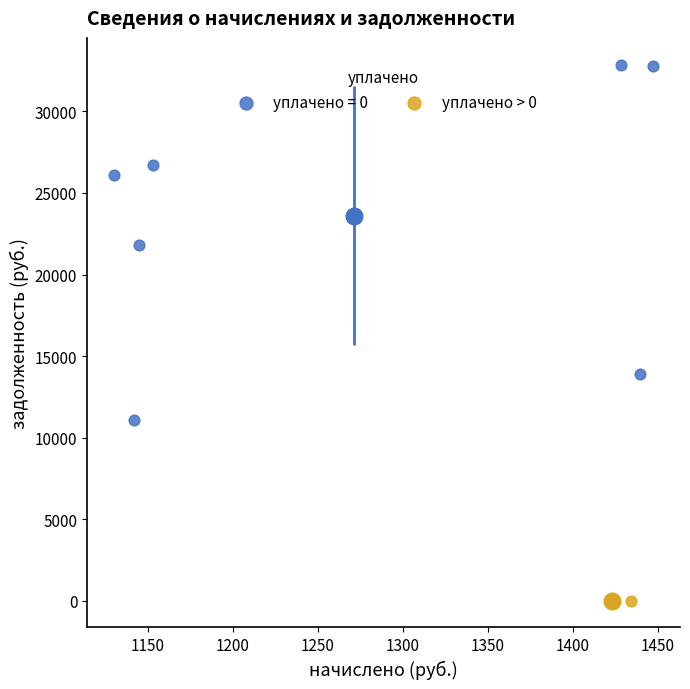

Which series reaches the minimum Y coordinate?

уплачено > 0